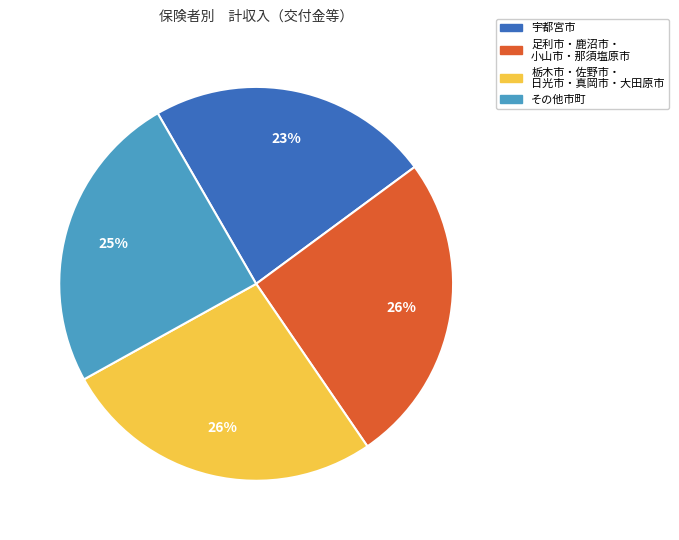

Is there any slice that represents more than half of the pie?

No